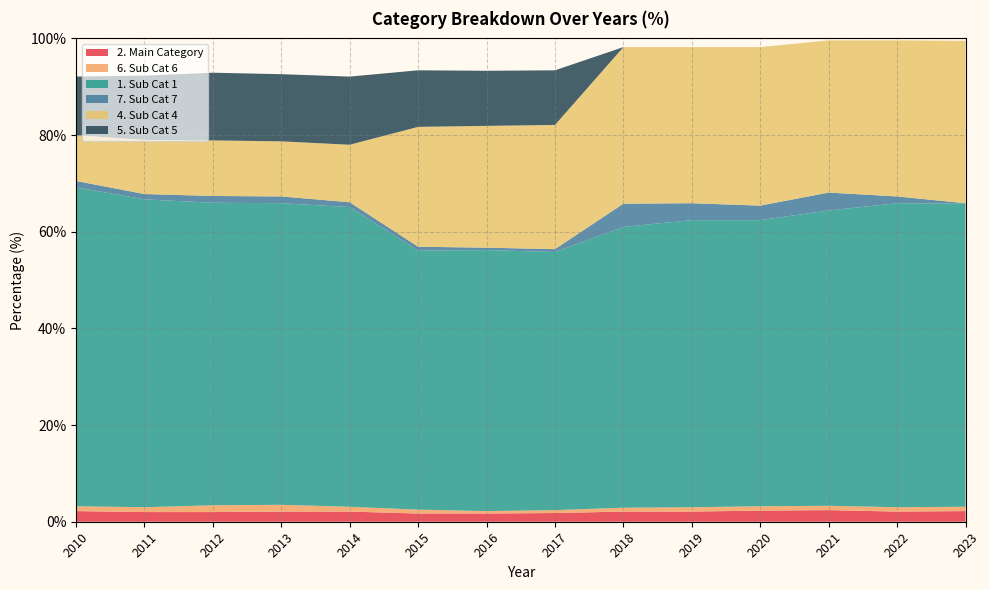

Reading left to right, list all the values displayed in this chart.

2. Main Category: 2.2	2.0	2.0	2.1	2.1	1.7	1.7	1.8	2.1	2.1	2.3	2.4	2.1	2.2
6. Sub Cat 6: 1.0	1.0	1.4	1.4	1.0	0.8	0.5	0.6	0.8	0.9	0.9	0.9	0.9	0.9
1. Sub Cat 1: 66.0	63.7	62.6	62.4	62.0	53.6	54.0	53.4	58.1	59.4	59.2	61.1	62.9	62.7
7. Sub Cat 7: 1.3	1.1	1.4	1.4	1.0	0.8	0.5	0.6	4.8	3.5	3.0	3.7	1.4	0.1
4. Sub Cat 4: 9.5	11.2	11.5	11.4	11.9	24.8	25.2	25.7	32.4	32.3	32.8	31.5	32.3	33.6
5. Sub Cat 5: 12.1	13.3	14.0	13.9	14.1	11.7	11.4	11.3	0.0	0.0	0.0	0.0	0.0	0.0